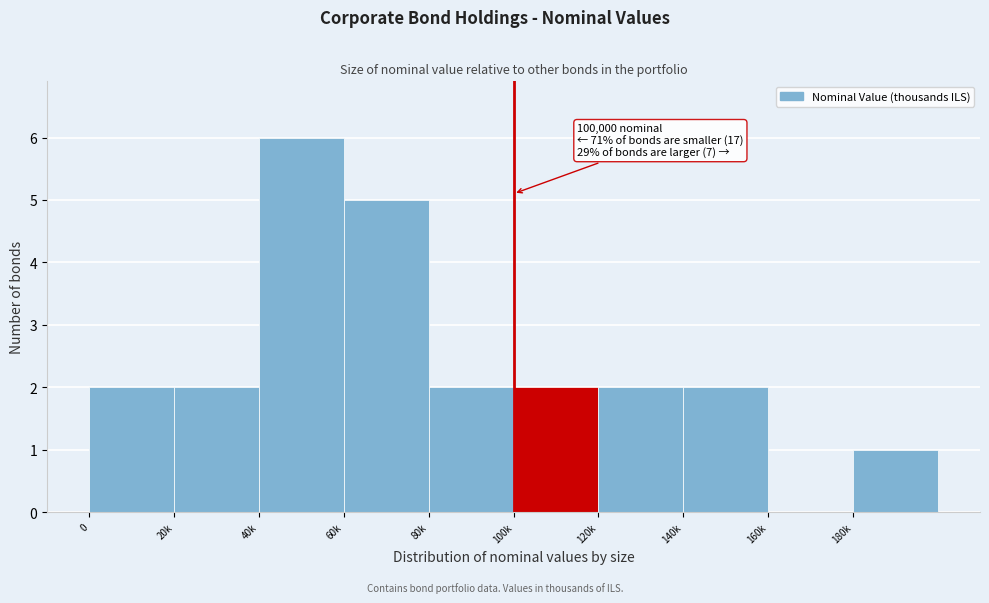

Reading left to right, transcribe all the data shown in this chart.

0=2	20k=2	40k=6	60k=5	80k=2	100k=2	120k=2	140k=2	160k=0	180k=1